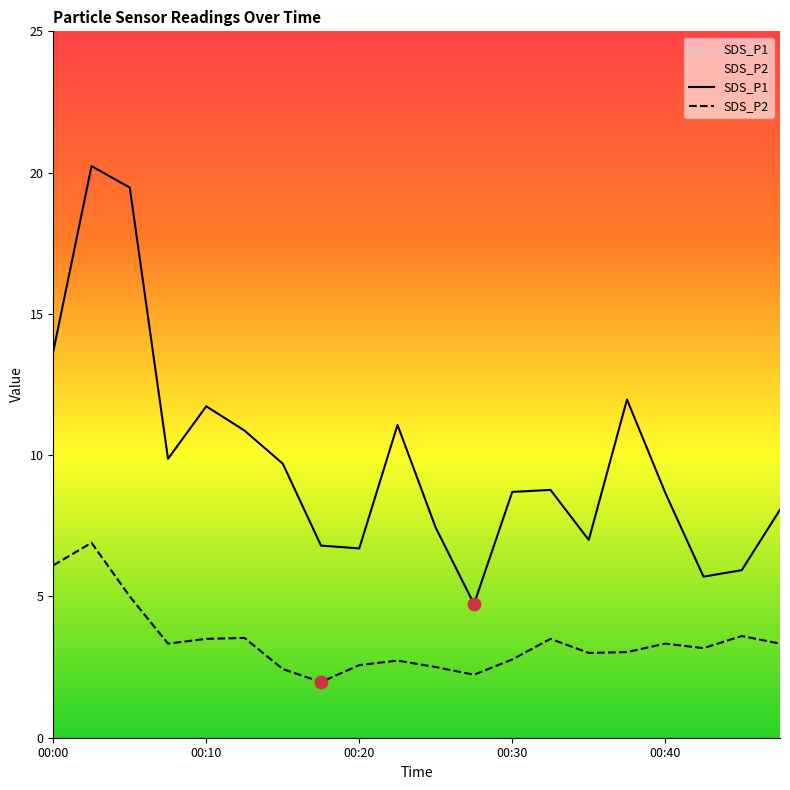

Is the value of SDS_P2 at 00:00 greater than the value of SDS_P1 at 00:03?

No